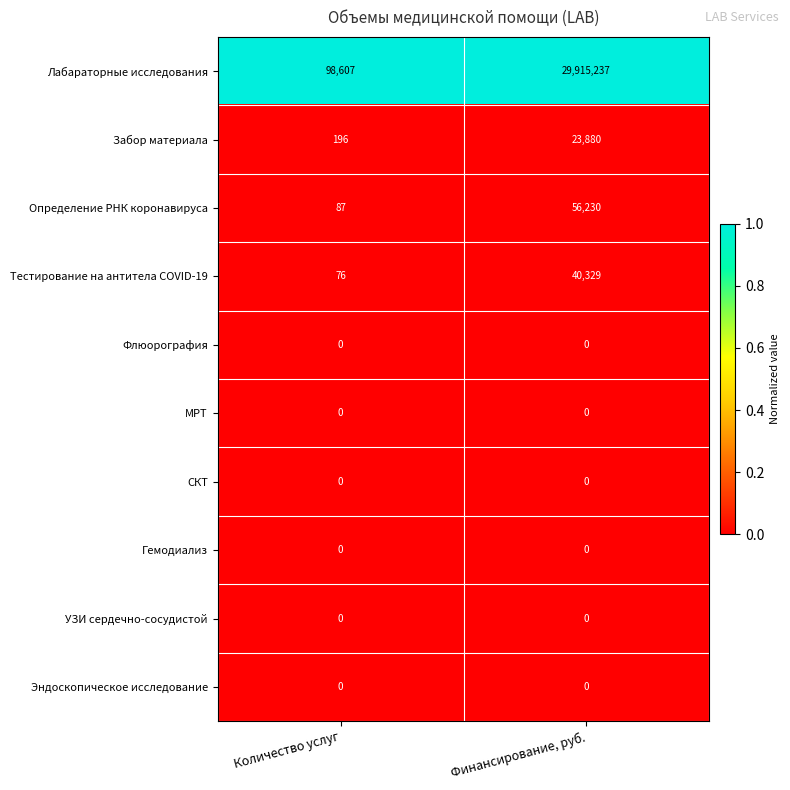

What is the total value across all series at Количество услуг?

98966